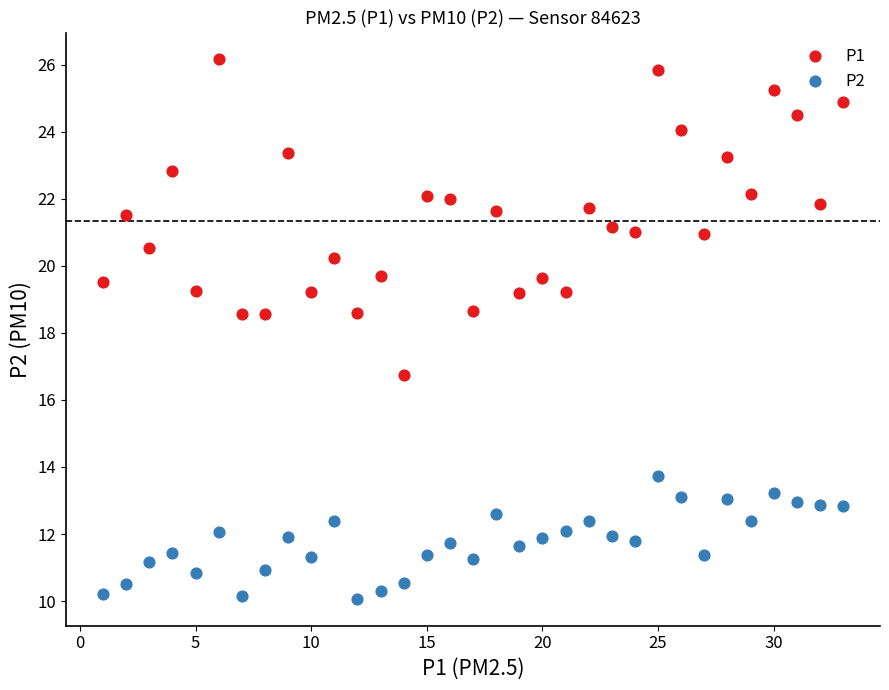

What is the X range (max minus min) for the scatter plot?

32.0